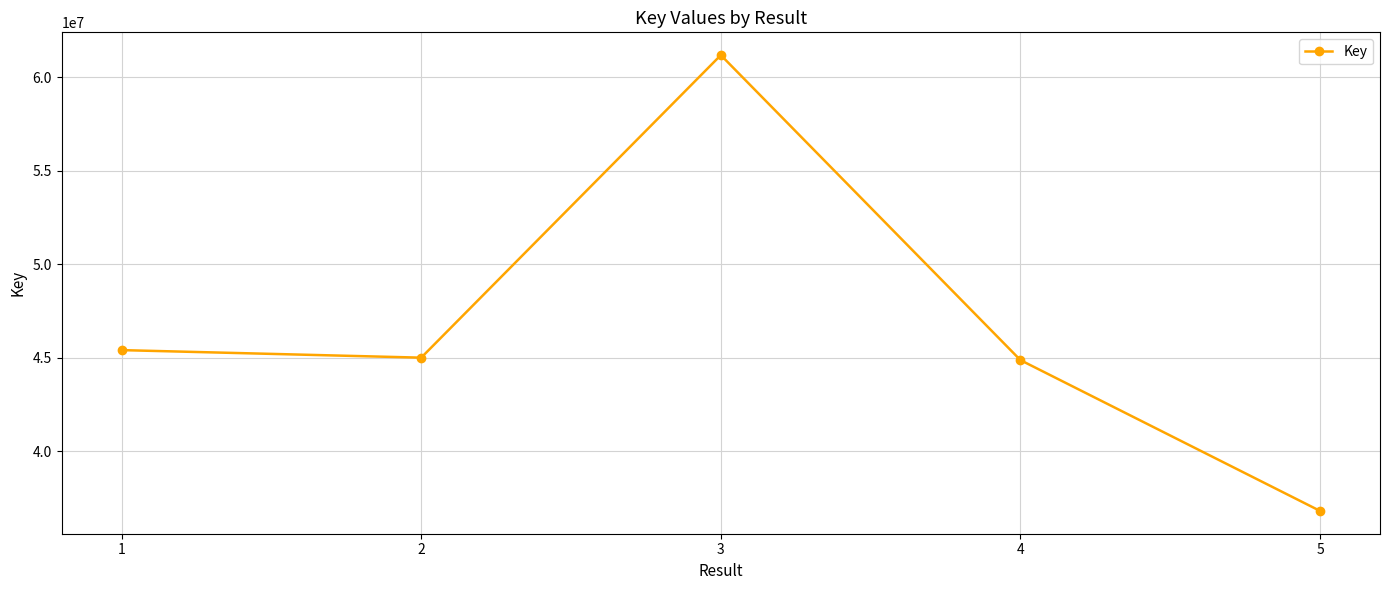

Is this an area chart (filled region under the line)?

No